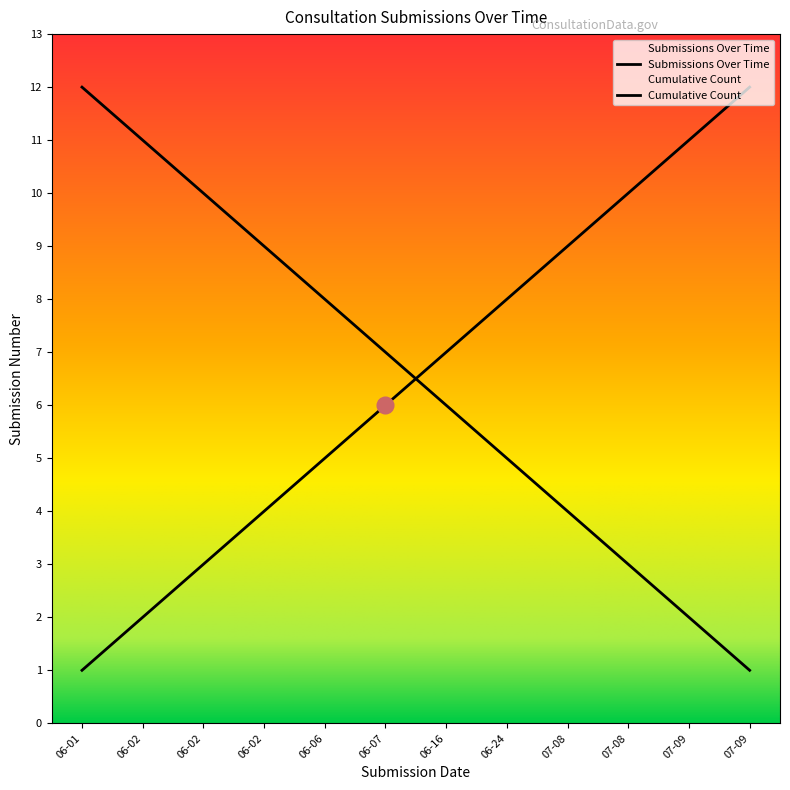

How many lines are shown in the chart?

2